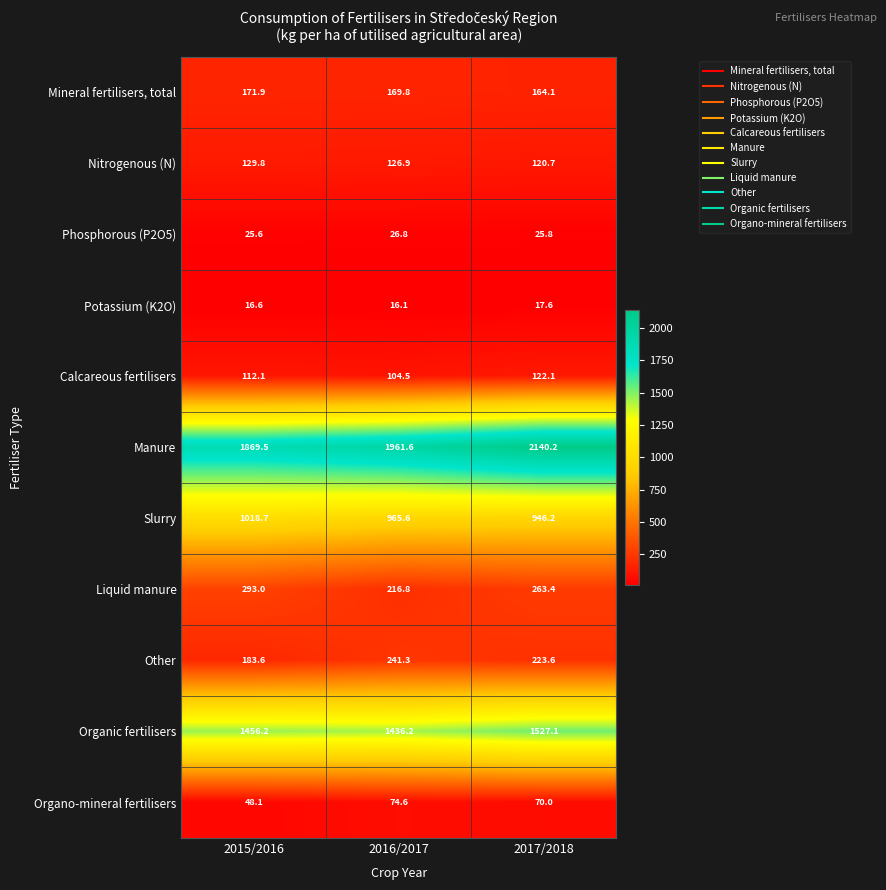

Rank the series at 2016/2017 from lowest to highest value.

Potassium (K2O), Phosphorous (P2O5), Organo-mineral fertilisers, Calcareous fertilisers, Nitrogenous (N), Mineral fertilisers, total, Liquid manure, Other, Slurry, Organic fertilisers, Manure